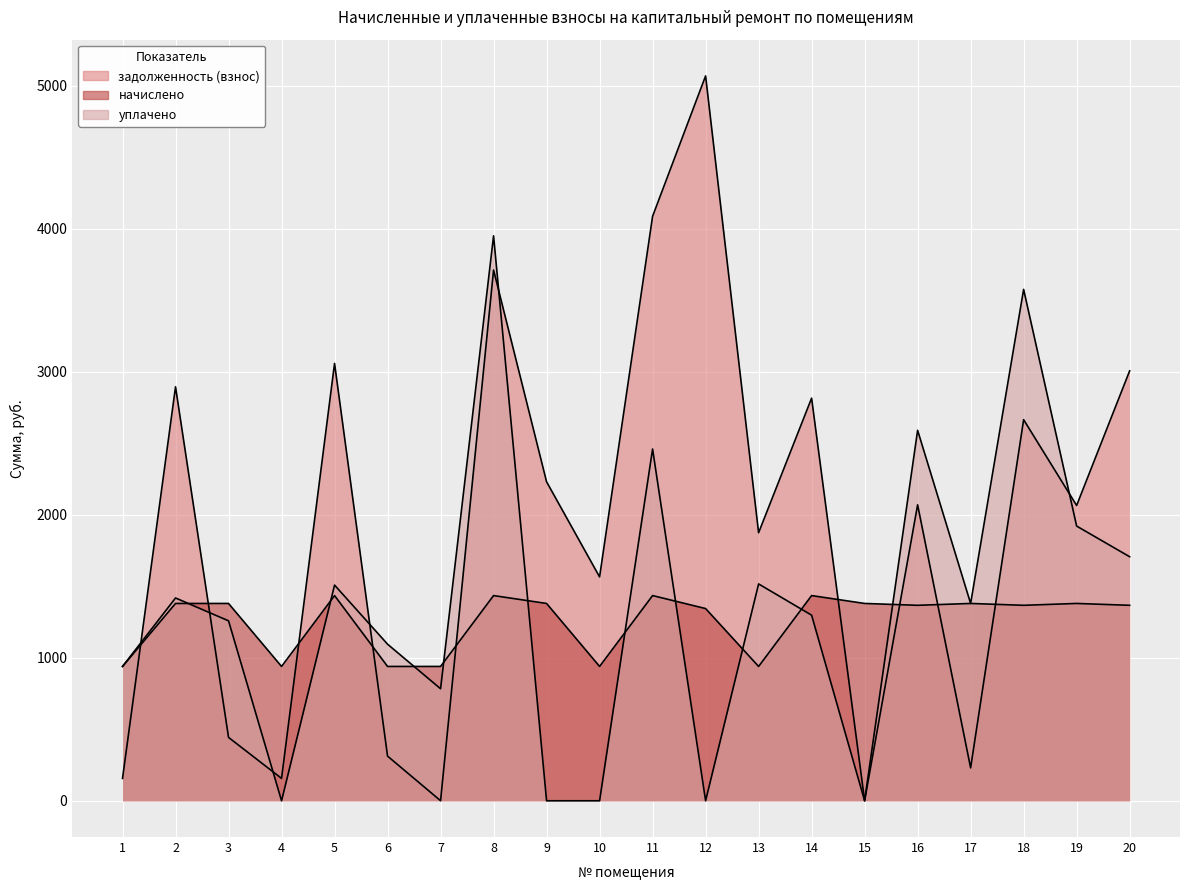

What are all the series names shown in the legend?

задолженность (взнос), начислено, уплачено